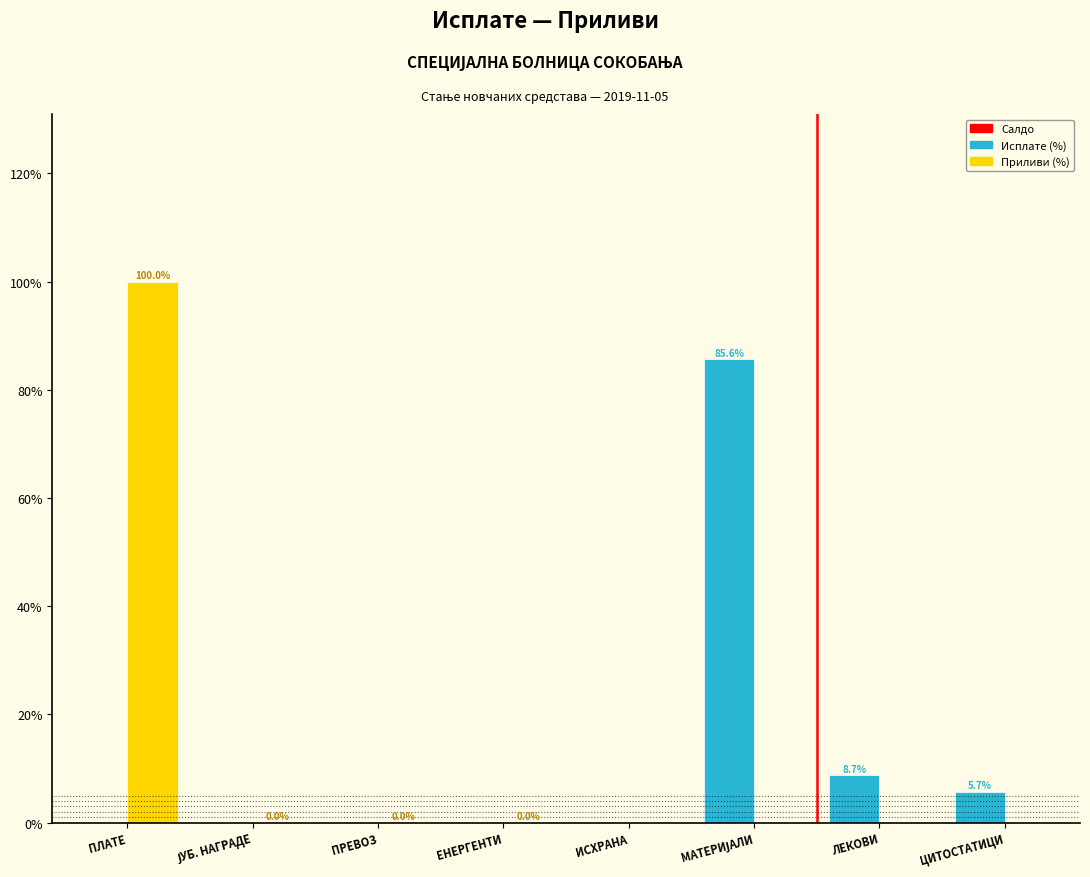

Which category has the highest value across all series?

ПЛАТЕ